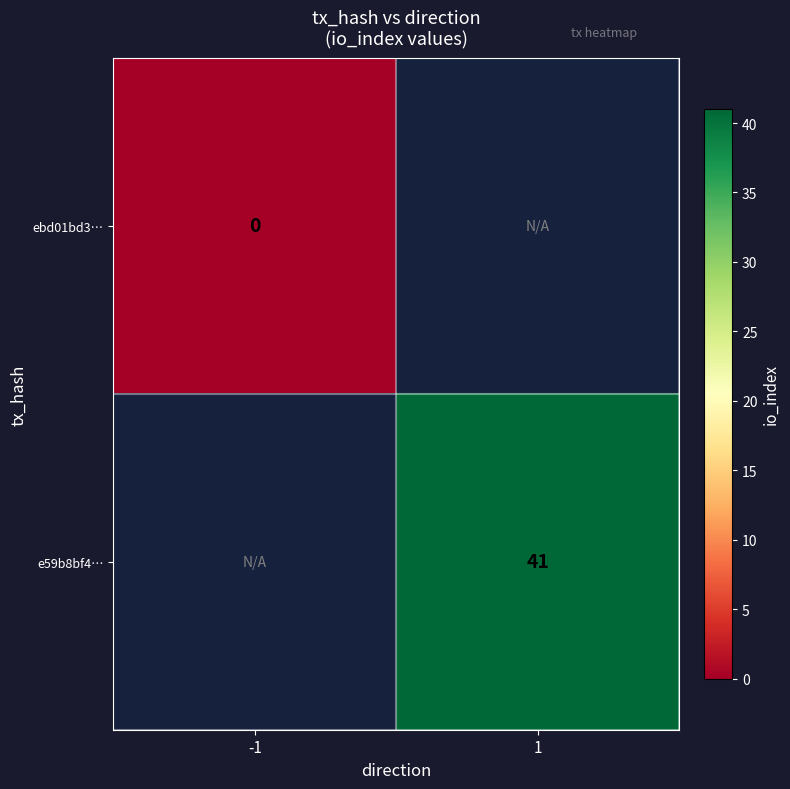

The e59b8bf4… series shows 41 at 1. True or false?

True